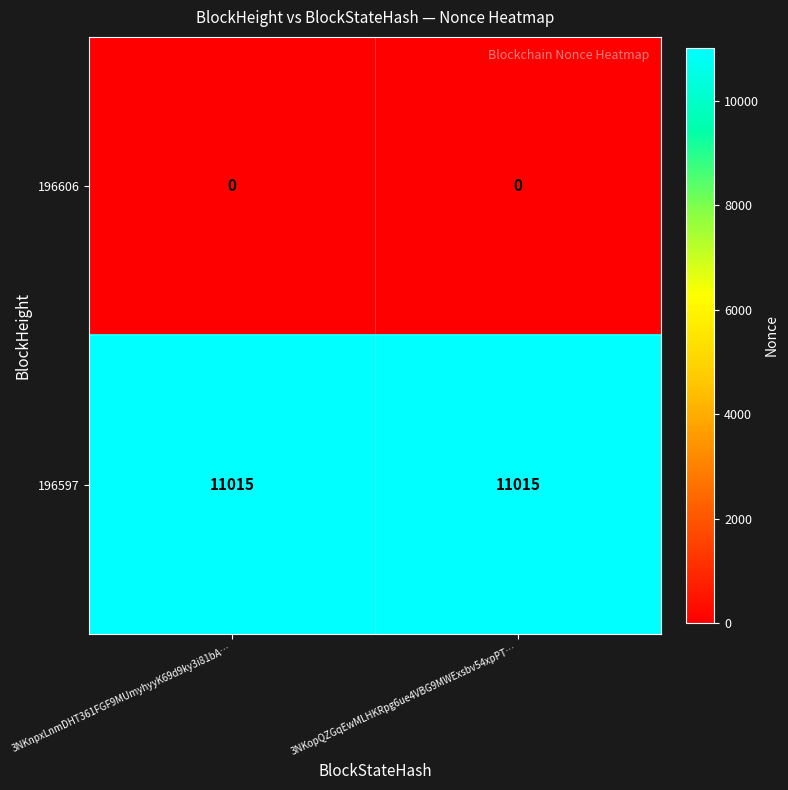

At 3NKopQZGqEwMLHKRpg6ue4VBG9MWExsbv54xpPT…, list the series in order from largest to smallest.

196597, 196606